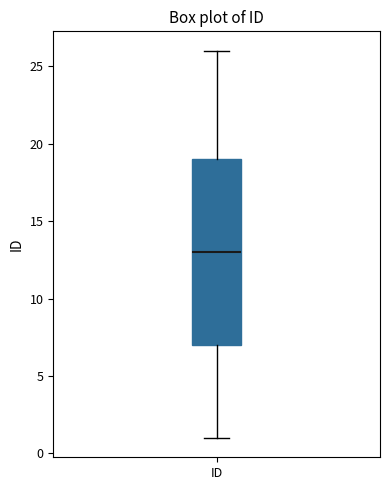

Read this box plot against the y-axis: the position of the median line, the range covered by the box, and the ends of both whiskers. The values are not printed on the chart, so give them approximately, as read against the axis.

median 13, box 7 to 19, whiskers 1 to 26